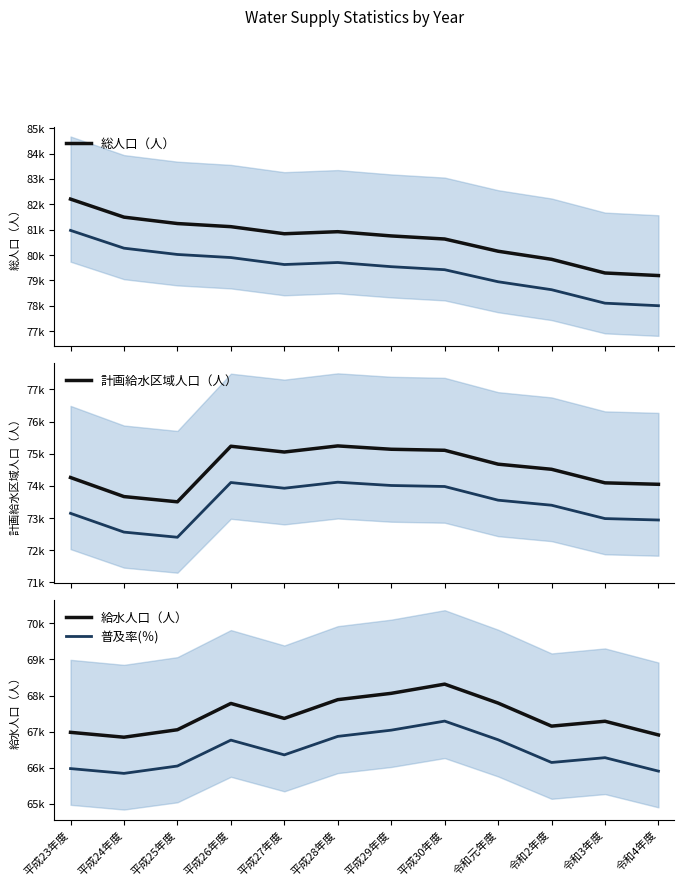

At which label does 普及率(％) first exceed 66356?

平成26年度